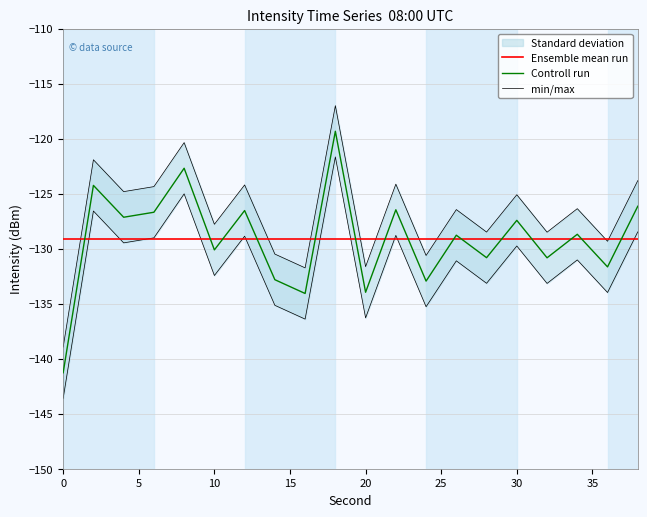

Is it true that Controll run equals -88.1 at 0?

False